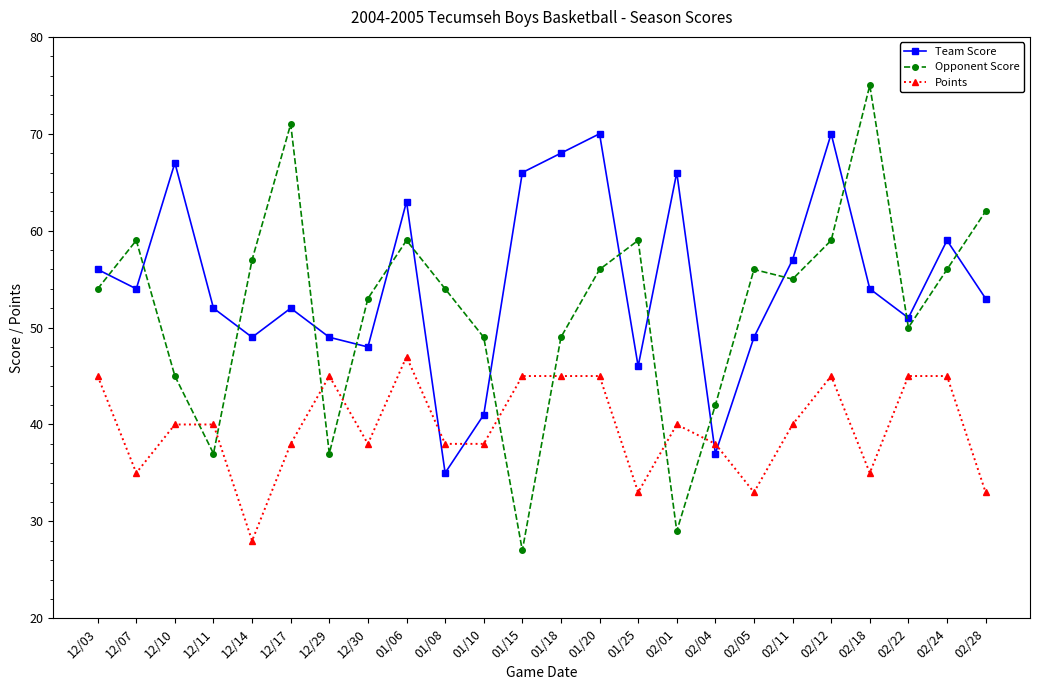

Rank the series at 02/05 from highest to lowest value.

Opponent Score, Team Score, Points